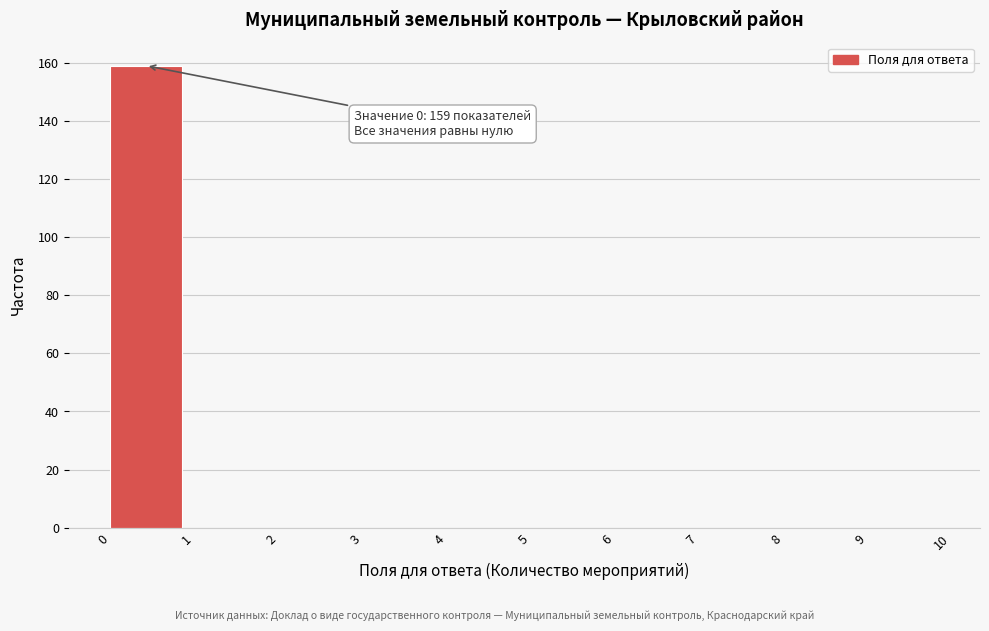

Which range on the x-axis has the tallest bar?

0 to 1